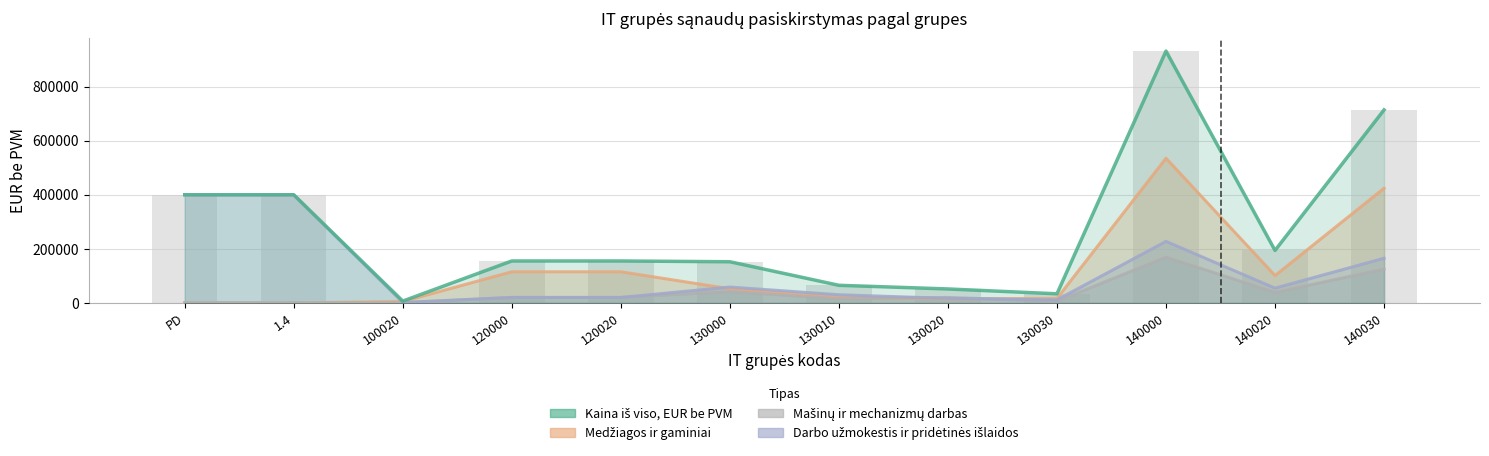

The Kaina iš viso, EUR be PVM series shows 155000 at 120020. True or false?

True